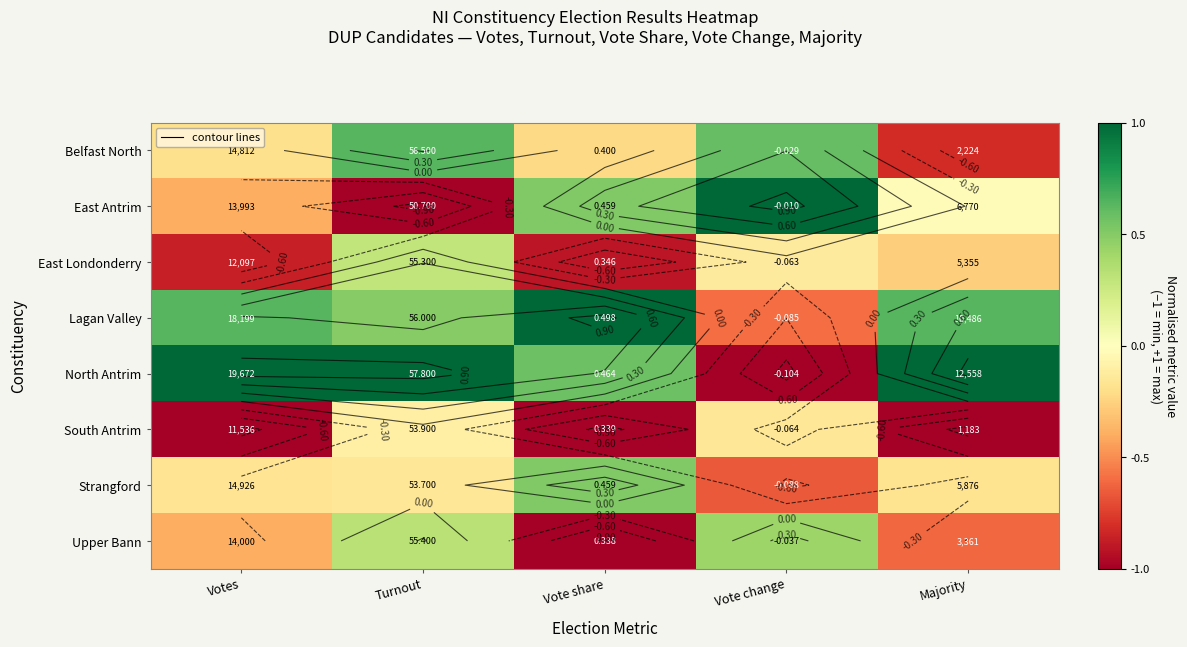

At which category is the sum across all series the highest?

Turnout